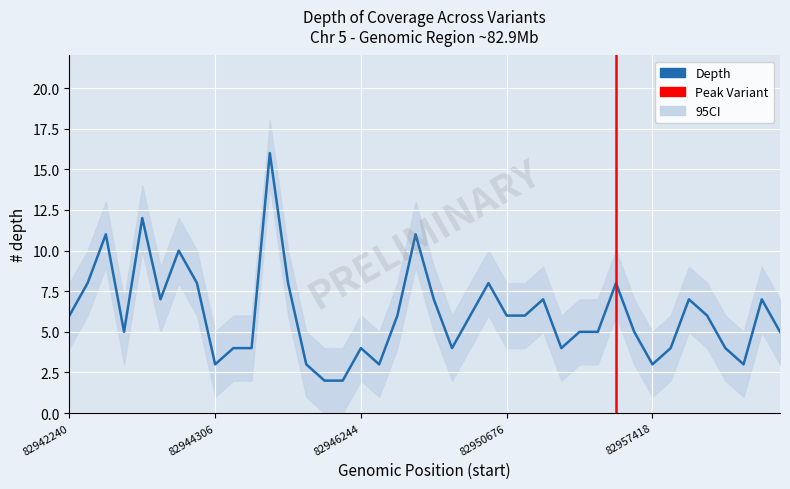

Reading right to left, what are all the values shown in this chart?

depth: 39=5	38=7	37=3	36=4	35=6	34=7	33=4	32=3	31=5	30=8	29=5	28=5	27=4	26=7	25=6	24=6	23=8	22=6	21=4	20=7	19=11	18=6	17=3	16=4	15=2	14=2	13=3	12=8	11=16	10=4	9=4	8=3	7=8	6=10	5=7	4=5	3=11	2=12	1=8	0=6
depth_upper: 39=7	38=9	37=5	36=6	35=8	34=9	33=6	32=5	31=7	30=10	29=7	28=7	27=6	26=9	25=8	24=8	23=10	22=8	21=6	20=9	19=13	18=8	17=5	16=6	15=4	14=4	13=5	12=10	11=18	10=6	9=6	8=5	7=10	6=12	5=9	4=7	3=13	2=14	1=10	0=8
depth_lower: 39=3	38=5	37=1	36=2	35=4	34=5	33=2	32=1	31=3	30=6	29=3	28=3	27=2	26=5	25=4	24=4	23=6	22=4	21=2	20=5	19=9	18=4	17=1	16=2	15=0	14=0	13=1	12=6	11=14	10=2	9=2	8=1	7=6	6=8	5=5	4=3	3=9	2=10	1=6	0=4